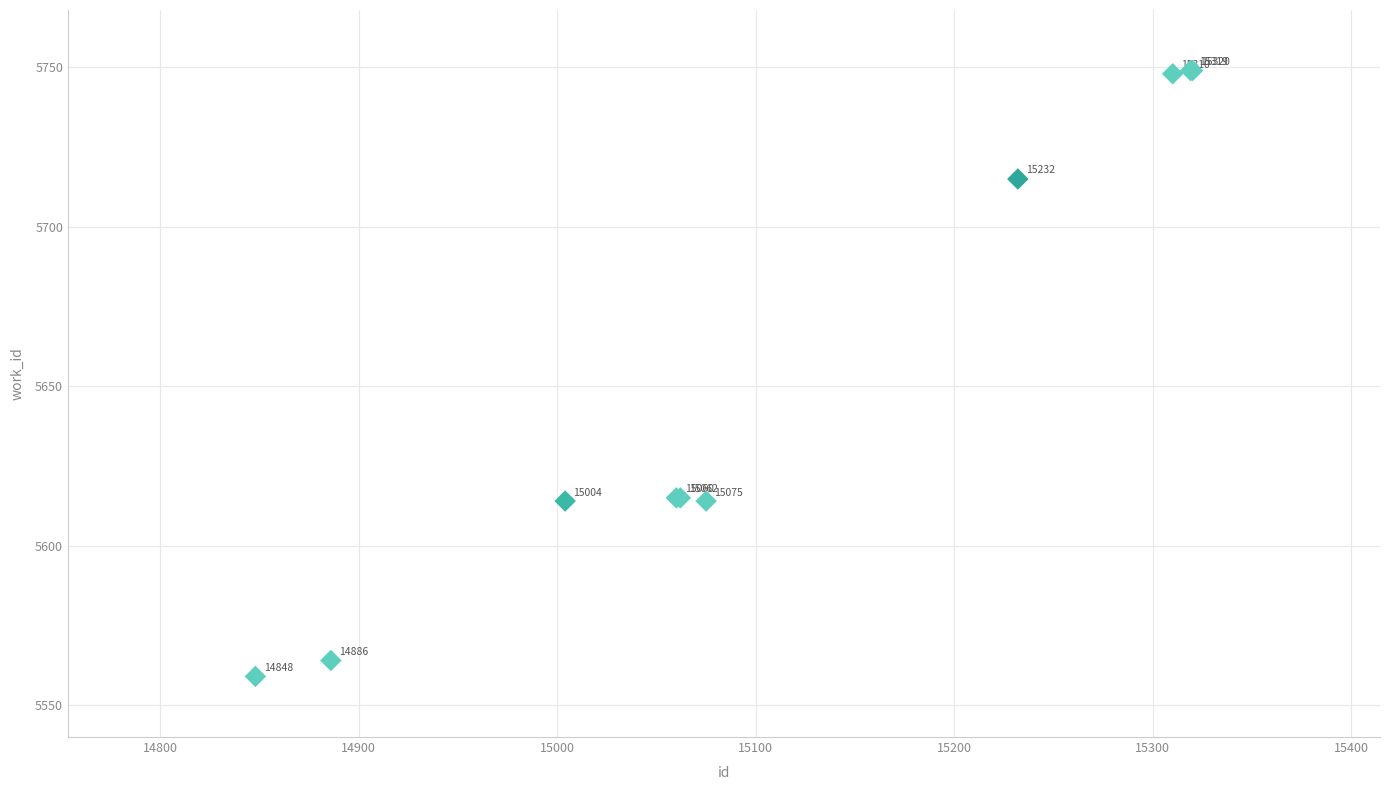

What Y value in the scatter plot is closest to 5654?

5615